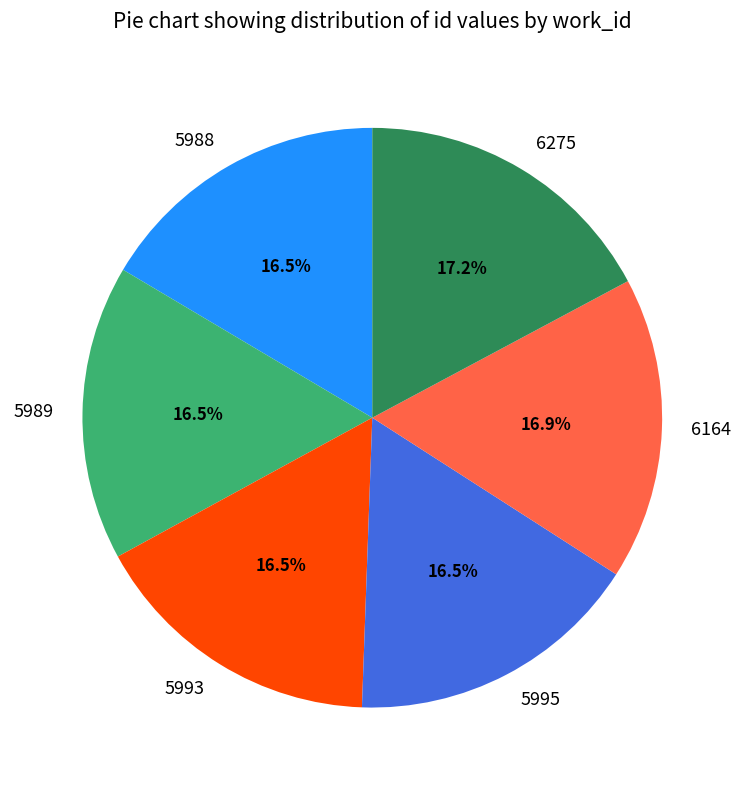

Approximately how many times larger is the value at 5989 compared to 5995?

1.0